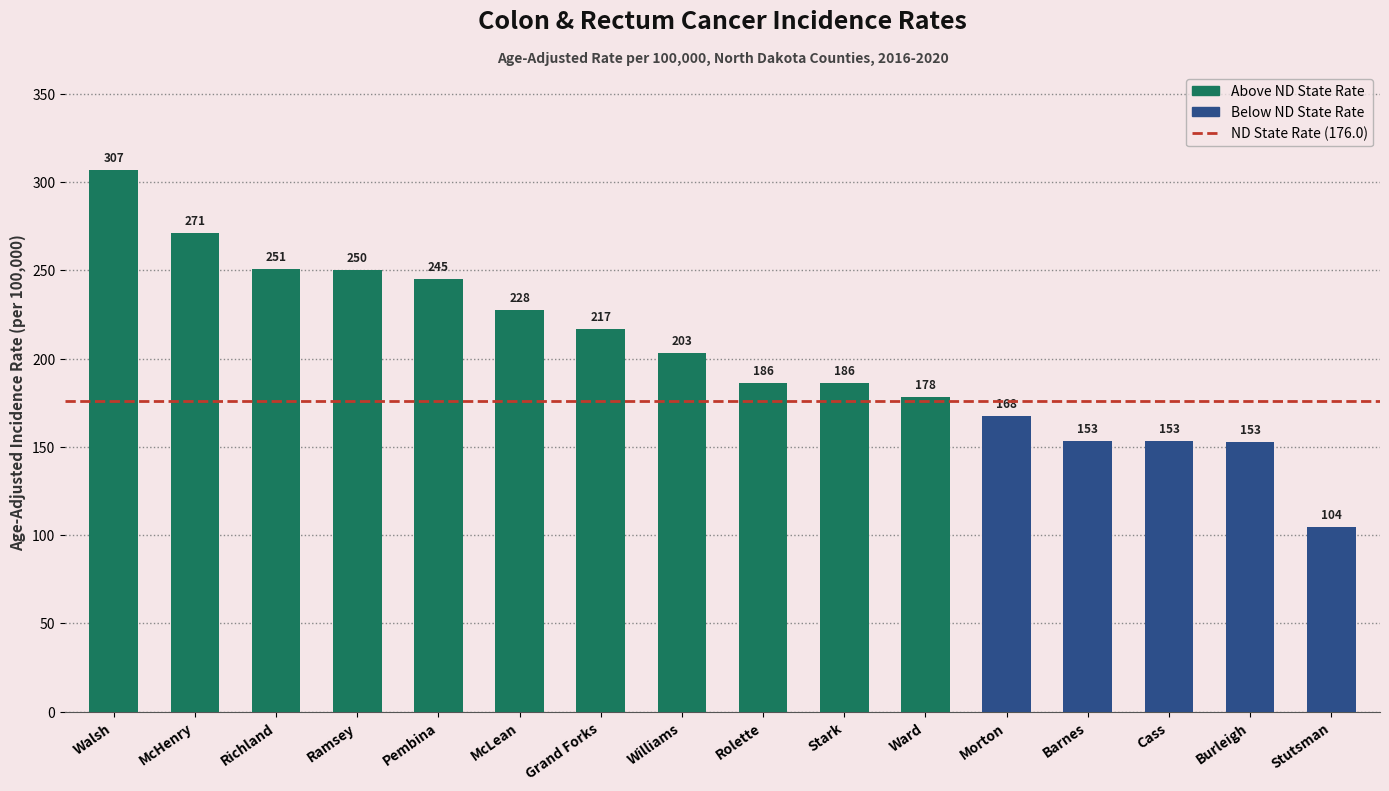

True or false: the data shows 245.0 at Pembina.

True